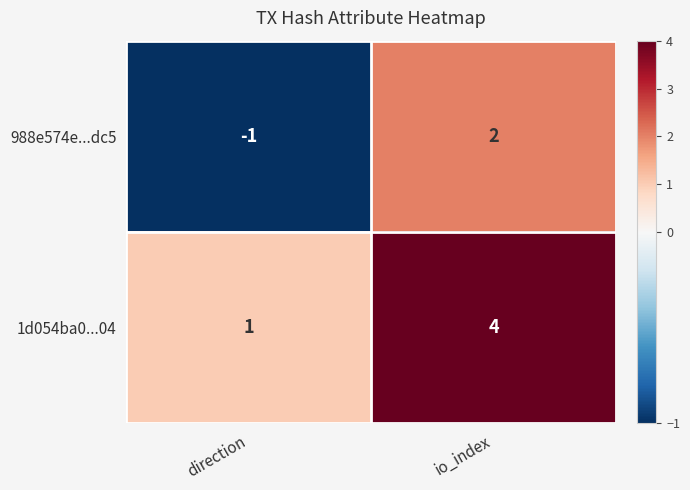

Is it true that 1d054ba0...04 equals 2 at direction?

False